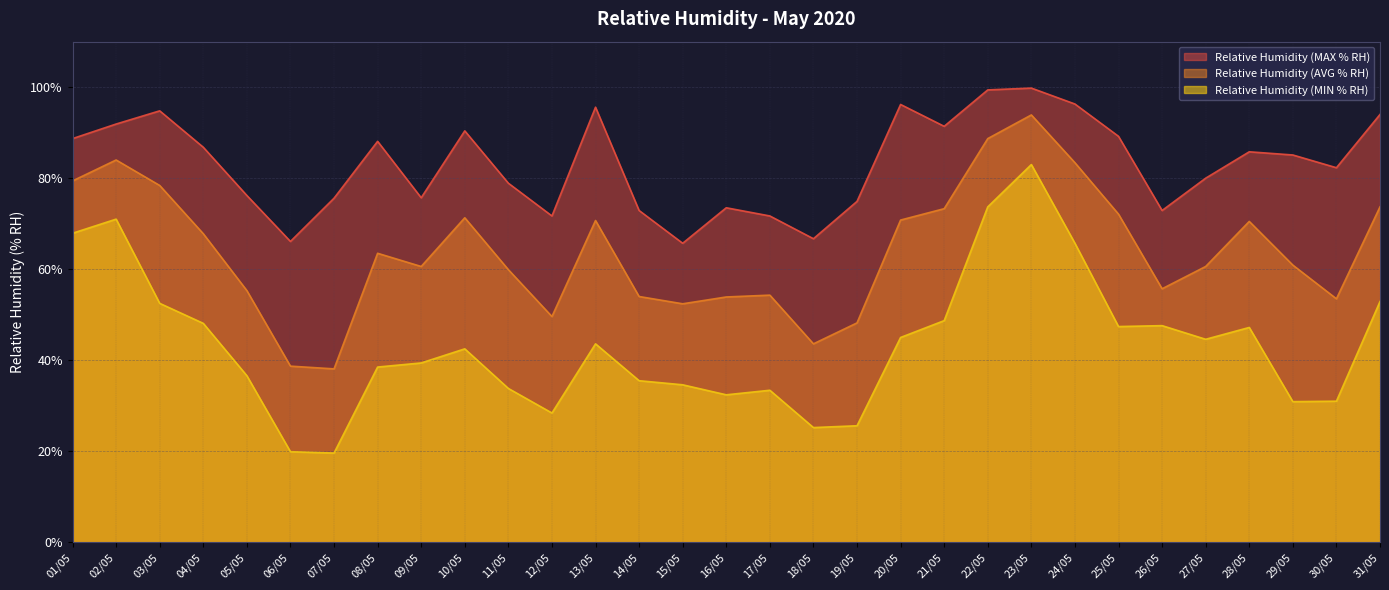

The Relative Humidity (MAX % RH) series shows 86.8 at 04/05. True or false?

True